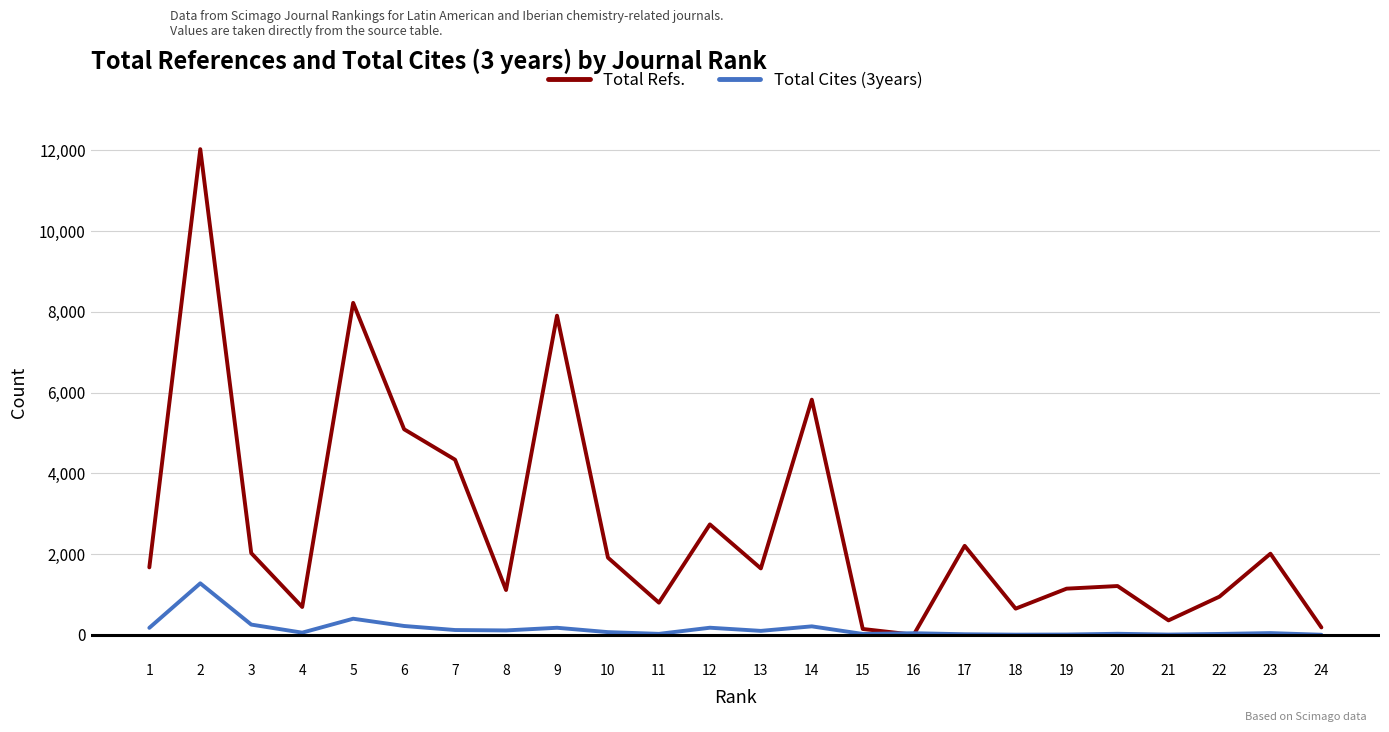

Where is the first local minimum for Total Cites (3years)?

4